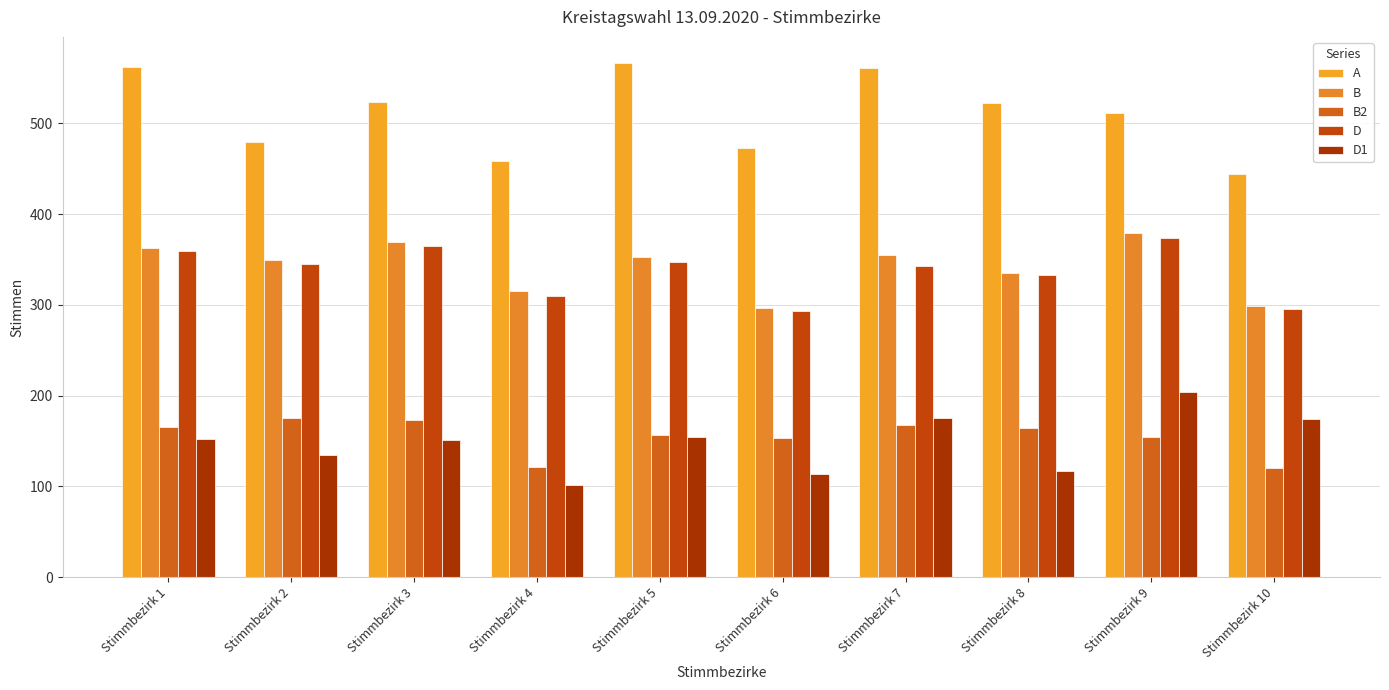

Between Stimmbezirk 8 and Stimmbezirk 9, which series saw the biggest shift?

D1